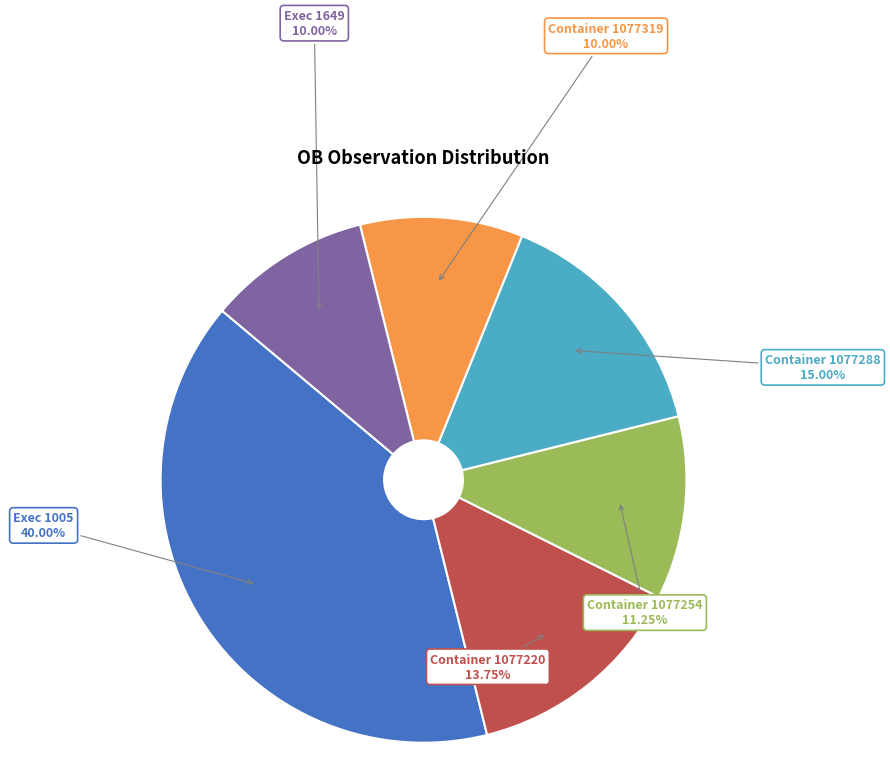

Is there any slice that represents more than half of the pie?

No